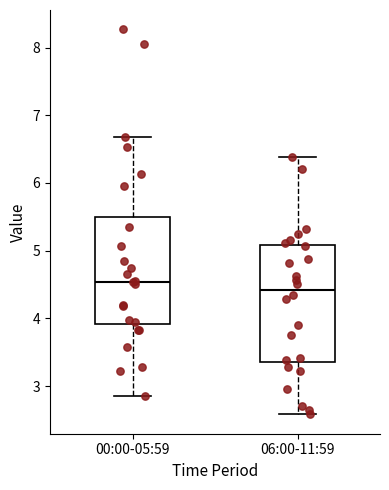

Which box's median line is the highest?

00:00-05:59